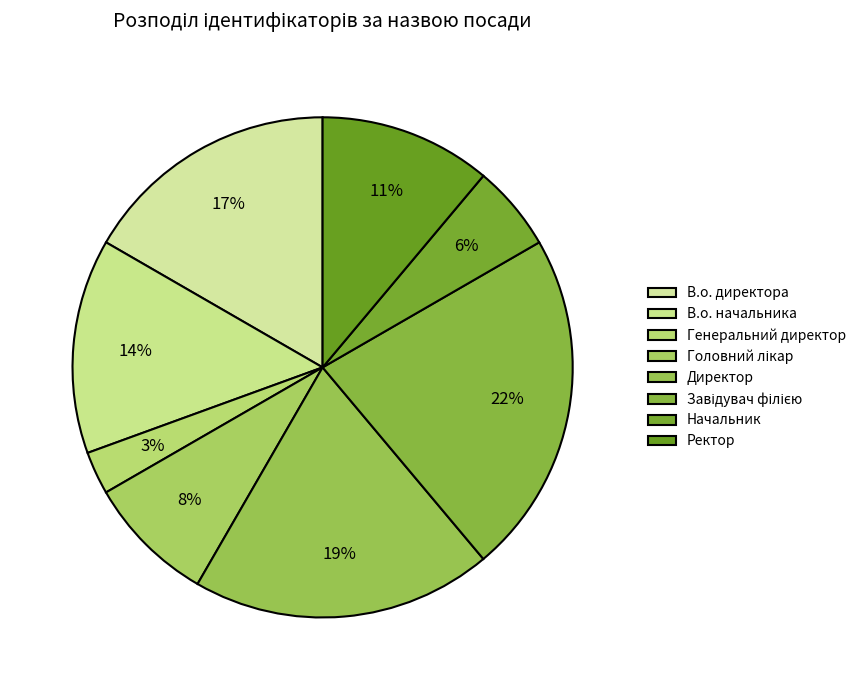

Count the number of slices in the pie.

8